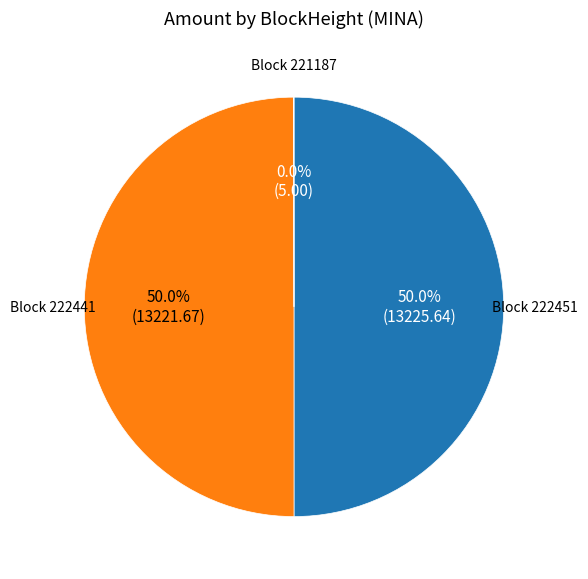

Combined, what portion of the pie is Block 222451 and Block 222441?

100.0%